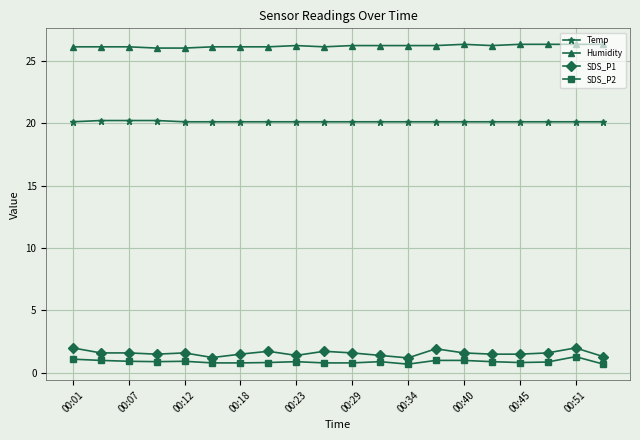

True or false: SDS_P1 and Humidity intersect in this chart.

False